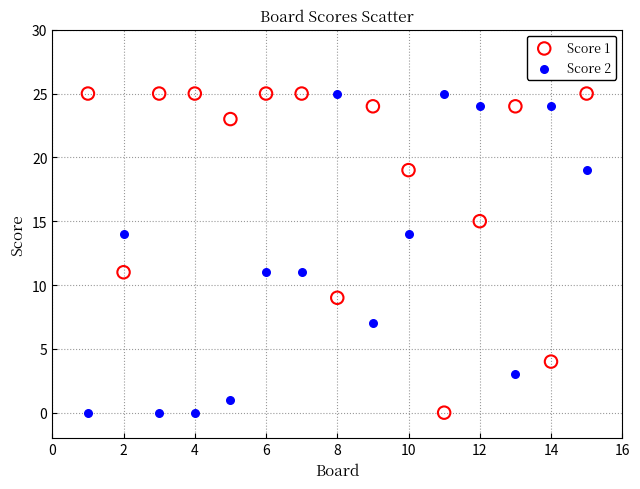

What is the X range (max minus min) for the scatter plot?

14